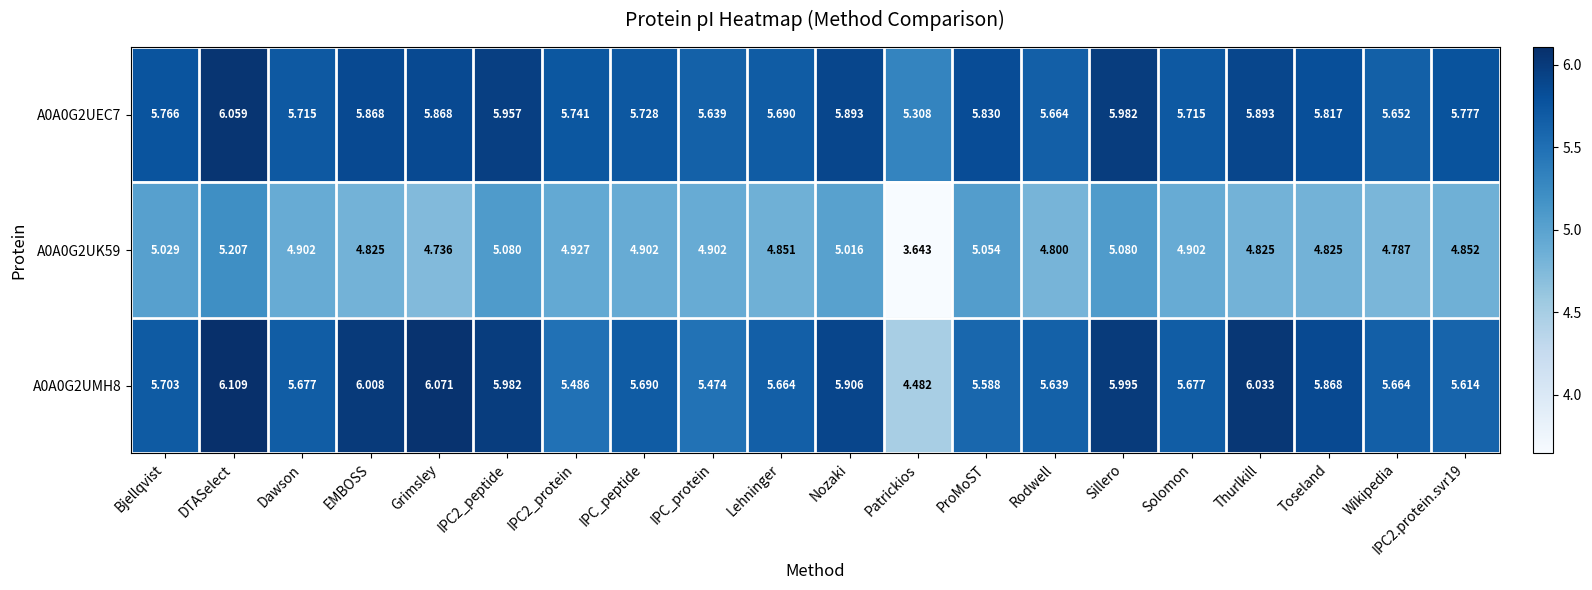

How many data points in A0A0G2UK59 are above 4?

19